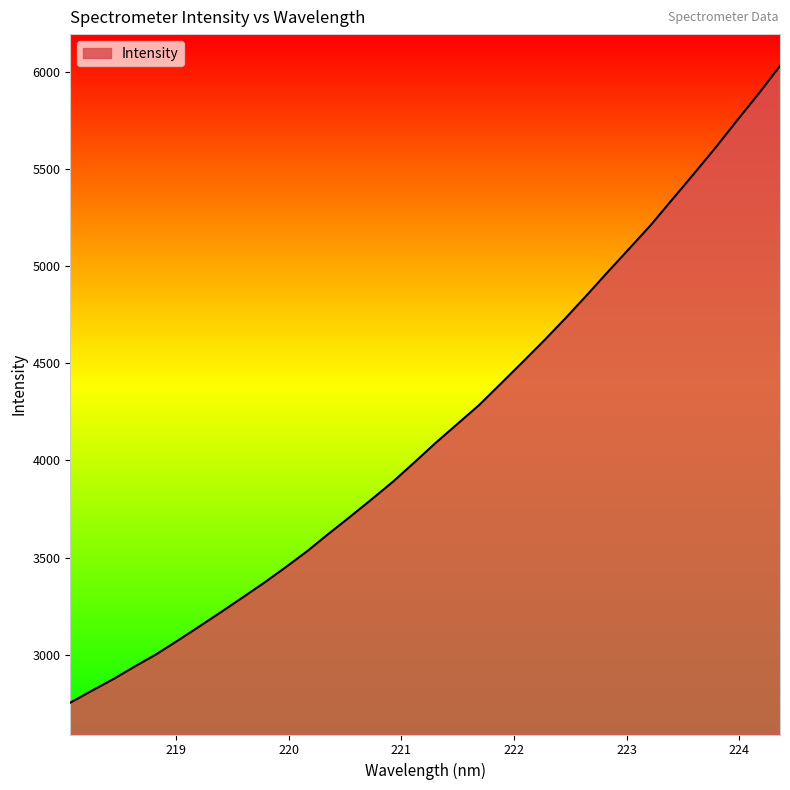

What is the smallest value displayed?

2753.1